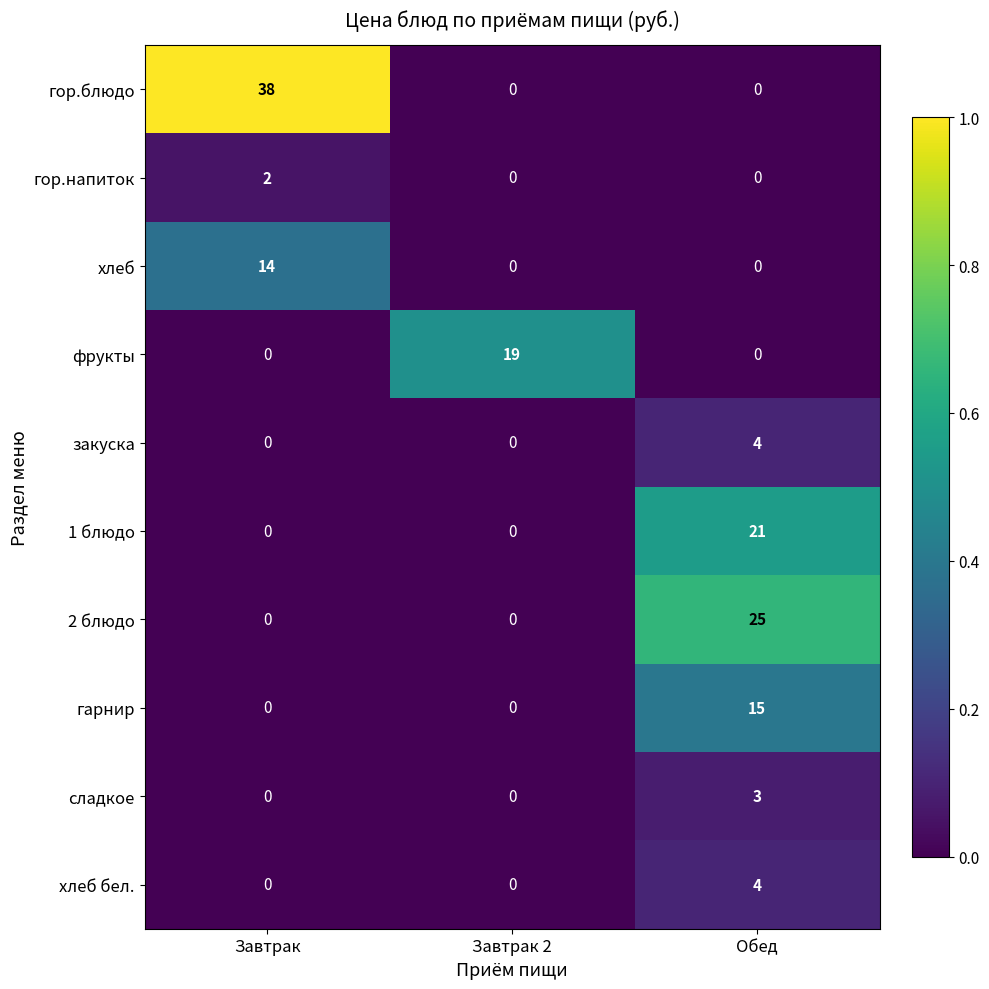

Which series has the widest spread of values?

гор.блюдо